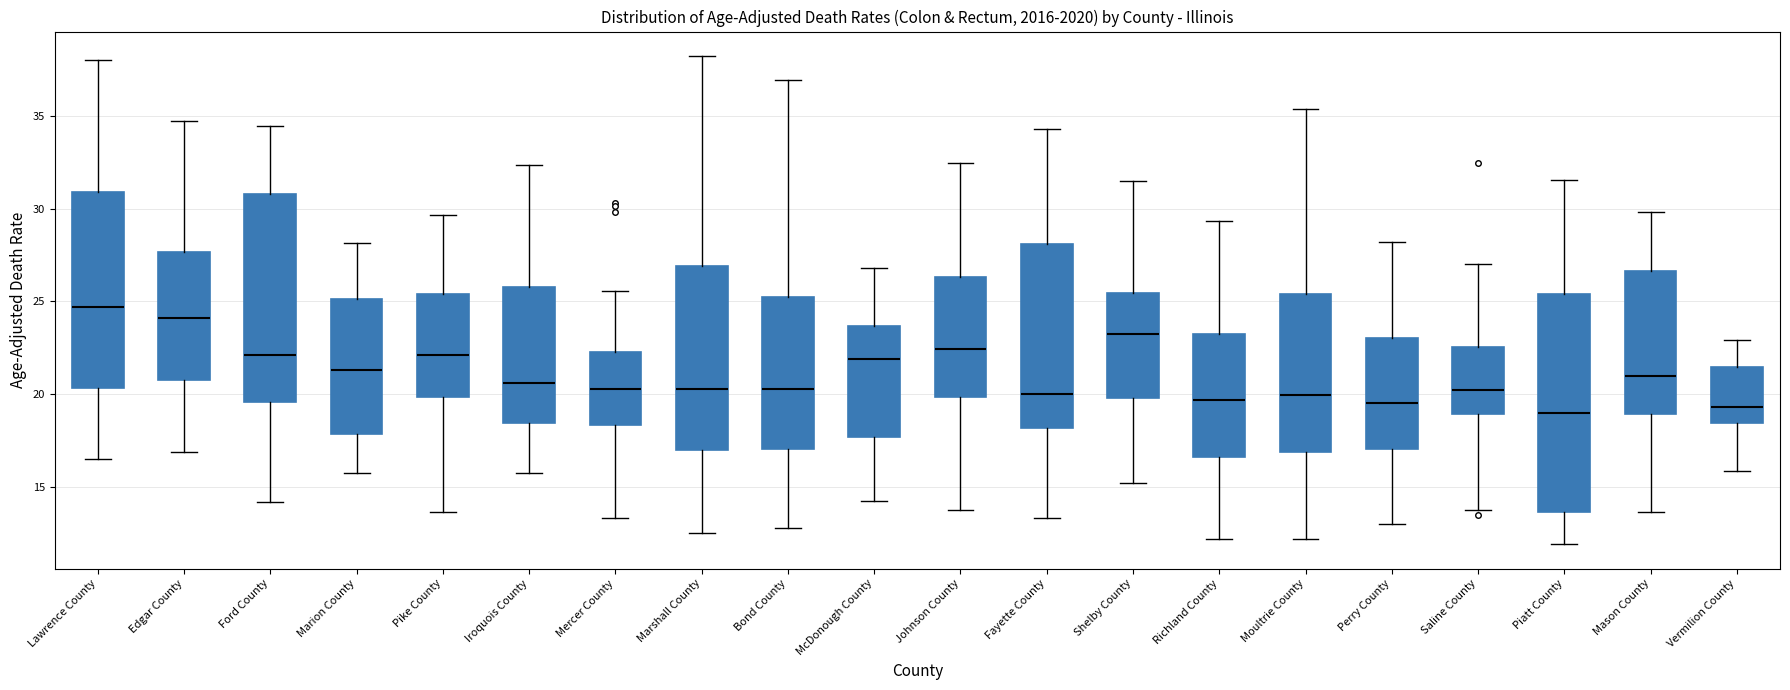

Reading left to right, transcribe this box plot: for each box, give where its median line is, the range the box spans, and where its two whiskers end, as read against the y-axis. The values are not printed on the chart, so give them approximately, as read against the axis.

Lawrence County: median 24.5, box 20.5 to 31.0, whiskers 16.5 to 38.0
Edgar County: median 24.0, box 21.0 to 27.5, whiskers 17.0 to 34.5
Ford County: median 22.0, box 19.5 to 31.0, whiskers 14.0 to 34.5
Marion County: median 21.5, box 18.0 to 25.0, whiskers 16.0 to 28.0
Pike County: median 22.0, box 20.0 to 25.5, whiskers 13.5 to 29.5
Iroquois County: median 20.5, box 18.5 to 26.0, whiskers 16.0 to 32.5
Mercer County: median 20.5, box 18.5 to 22.5, whiskers 13.5 to 25.5
Marshall County: median 20.5, box 17.0 to 27.0, whiskers 12.5 to 38.0
Bond County: median 20.5, box 17.0 to 25.5, whiskers 13.0 to 37.0
McDonough County: median 22.0, box 17.5 to 23.5, whiskers 14.5 to 27.0
Johnson County: median 22.5, box 20.0 to 26.5, whiskers 14.0 to 32.5
Fayette County: median 20.0, box 18.0 to 28.0, whiskers 13.5 to 34.5
Shelby County: median 23.0, box 20.0 to 25.5, whiskers 15.0 to 31.5
Richland County: median 19.5, box 16.5 to 23.0, whiskers 12.0 to 29.5
Moultrie County: median 20.0, box 17.0 to 25.5, whiskers 12.0 to 35.5
Perry County: median 19.5, box 17.0 to 23.0, whiskers 13.0 to 28.0
Saline County: median 20.0, box 19.0 to 22.5, whiskers 14.0 to 27.0
Piatt County: median 19.0, box 13.5 to 25.5, whiskers 12.0 to 31.5
Mason County: median 21.0, box 19.0 to 26.5, whiskers 13.5 to 30.0
Vermilion County: median 19.5, box 18.5 to 21.5, whiskers 16.0 to 23.0